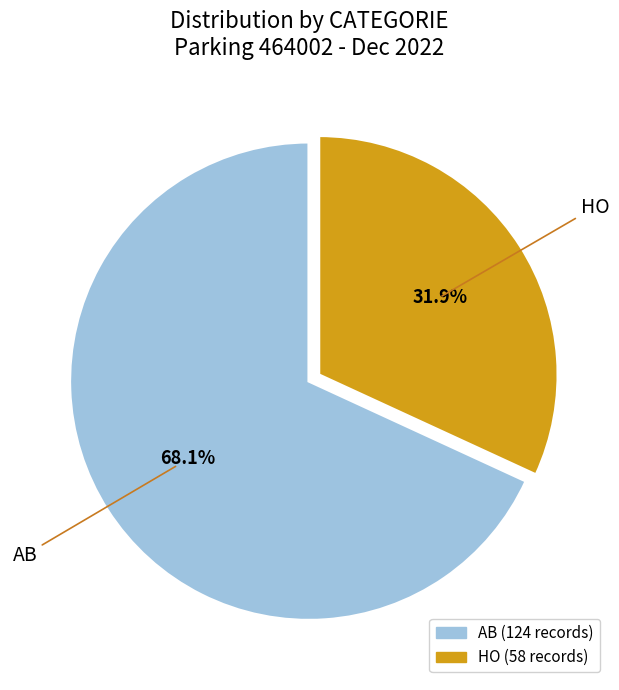

Between HO and AB, which is larger?

AB